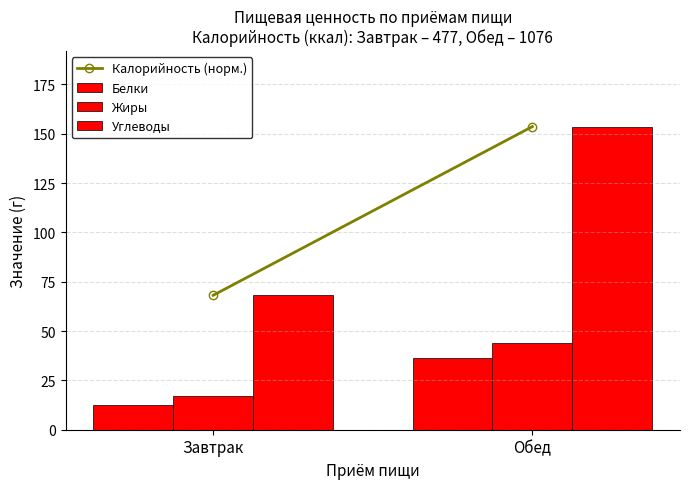

How many bars are there in each group?

3